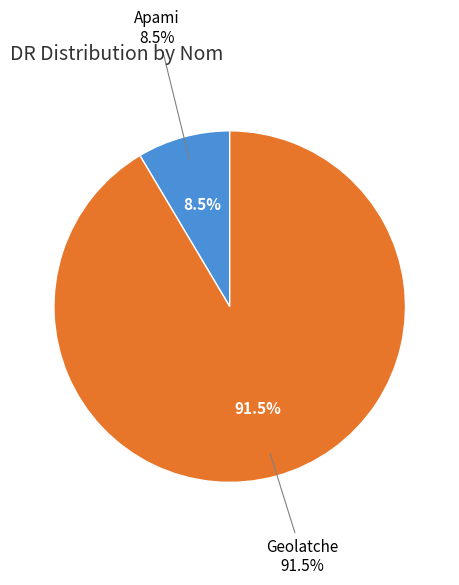

To the nearest percent, what portion does Apami represent?

9%